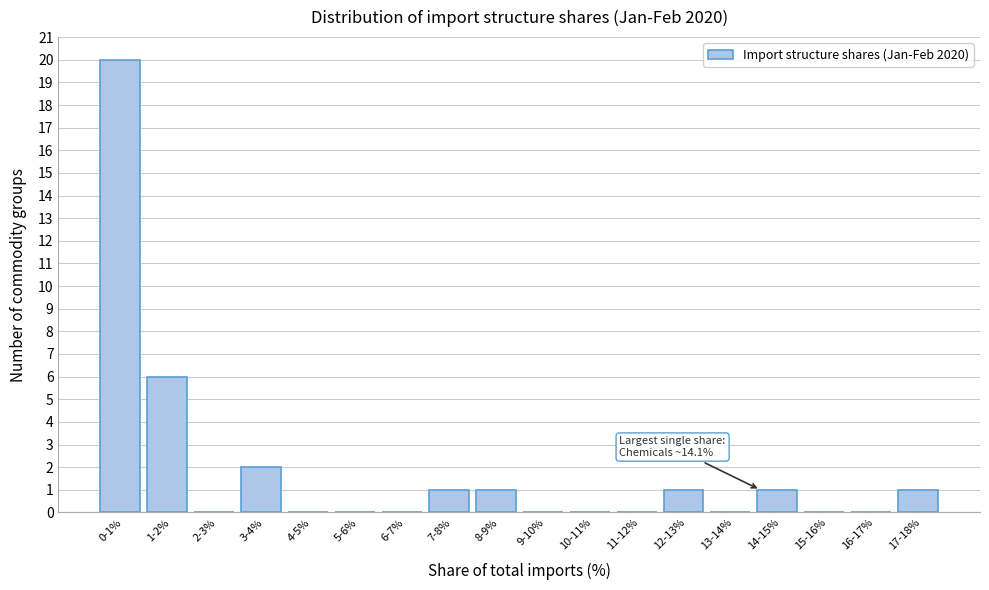

Reading right to left, list all the values displayed in this chart.

17-18%=1	16-17%=0	15-16%=0	14-15%=1	13-14%=0	12-13%=1	11-12%=0	10-11%=0	9-10%=0	8-9%=1	7-8%=1	6-7%=0	5-6%=0	4-5%=0	3-4%=2	2-3%=0	1-2%=6	0-1%=20